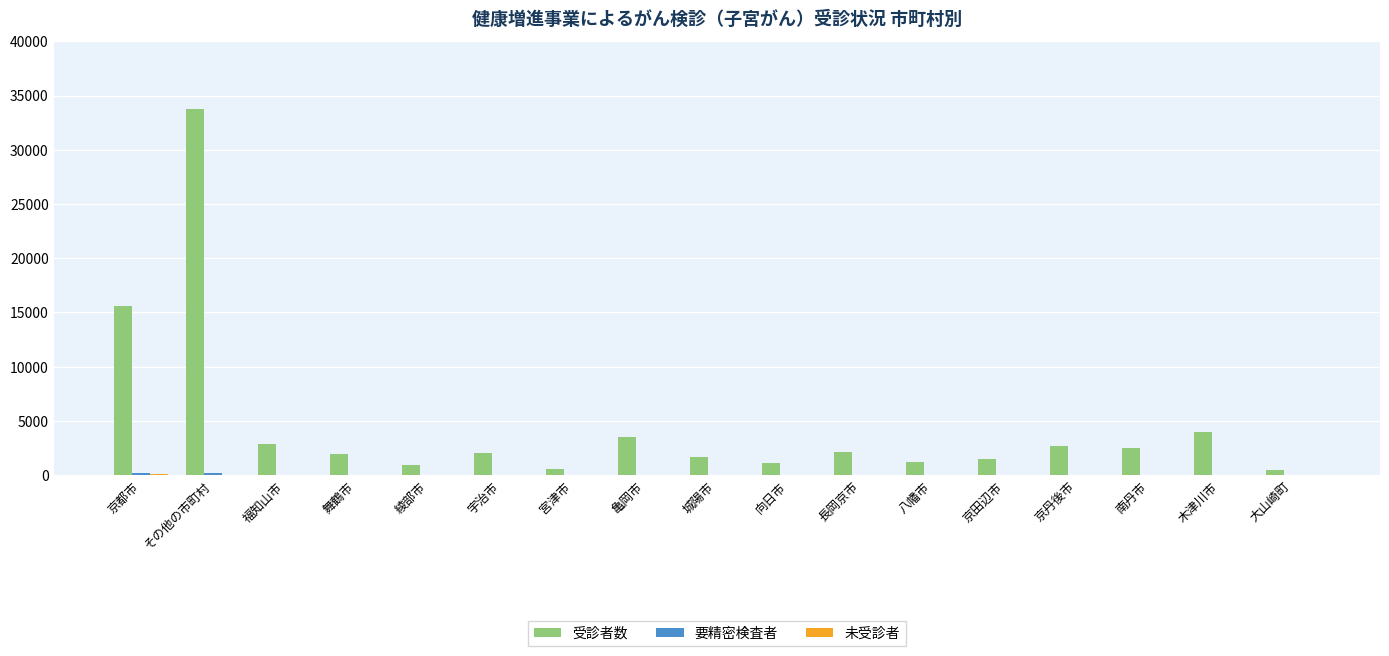

How many distinct data groups are displayed?

3